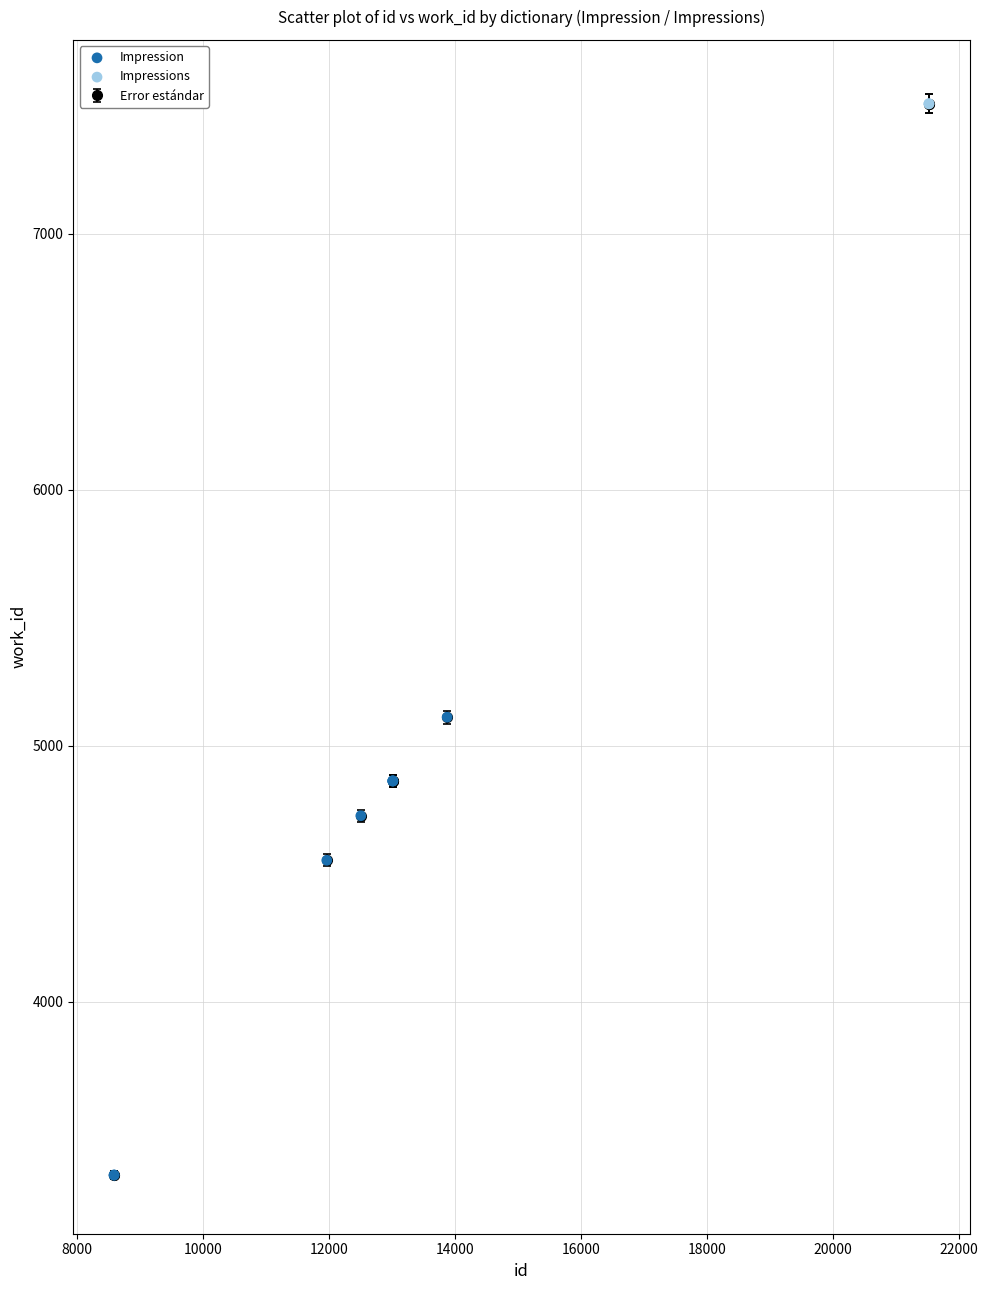

What is the minimum value shown in the chart?

3323